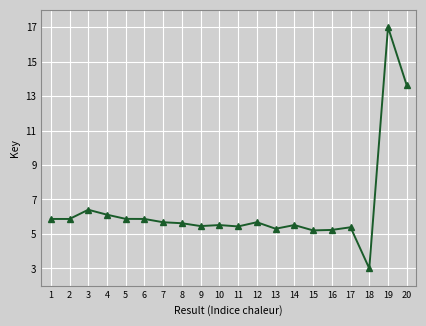

What is the value of the 16th point from the left?

5.2